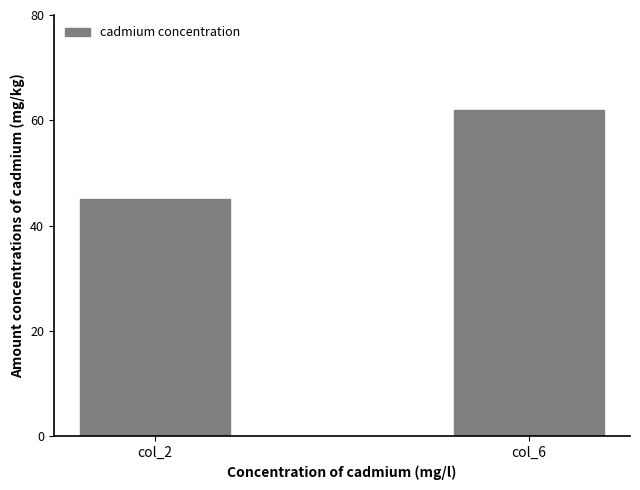

What is the value of the 2nd bar from the left?

62